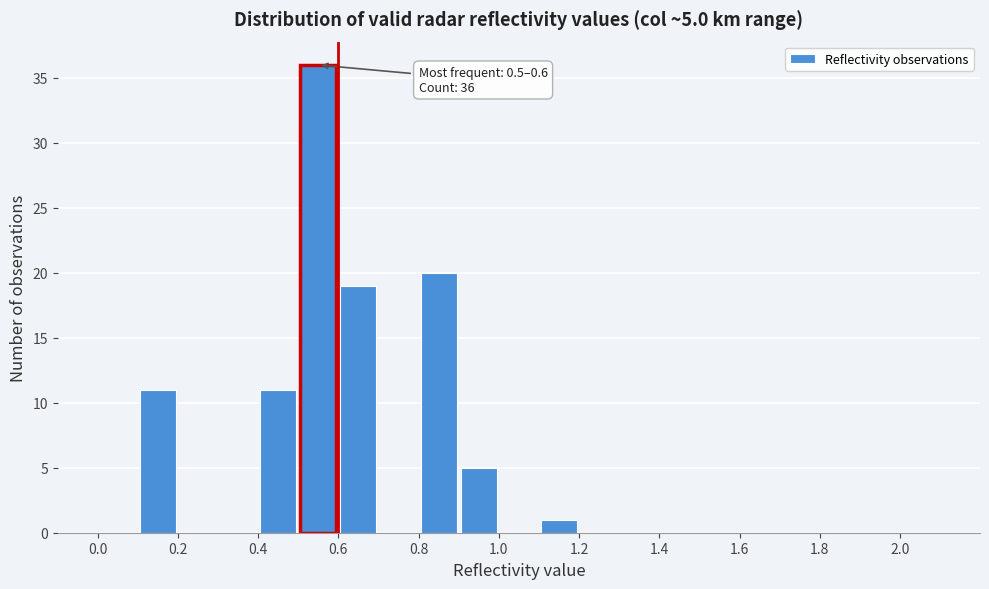

Which range on the x-axis has the tallest bar?

0.5 to 0.6